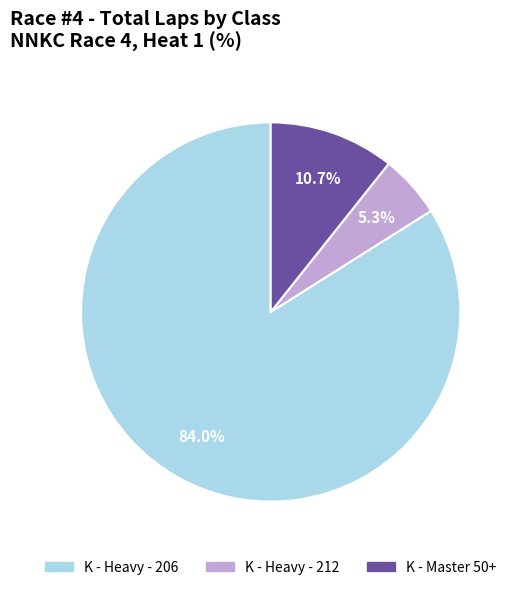

Does any single category account for the majority?

Yes